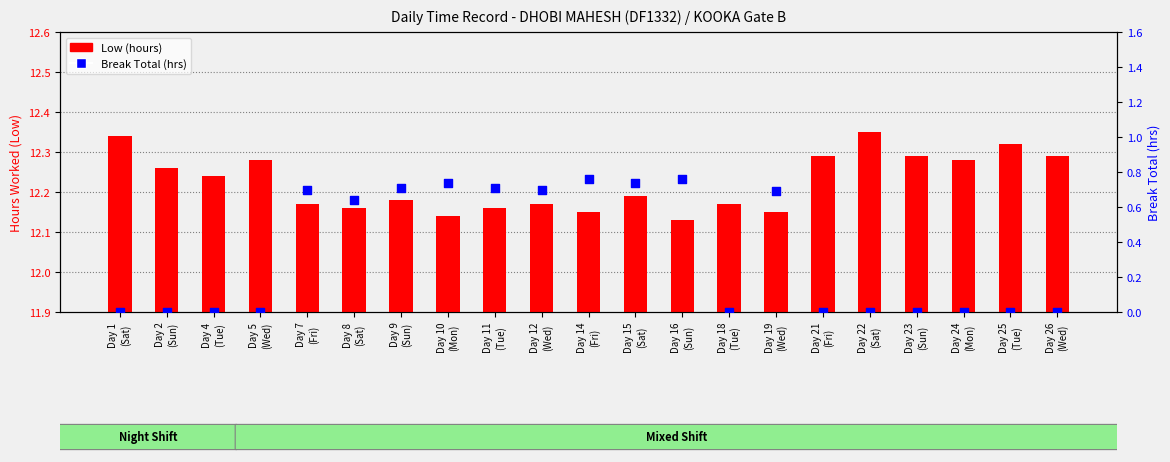

Which series reaches the maximum Y coordinate?

Low (hours)